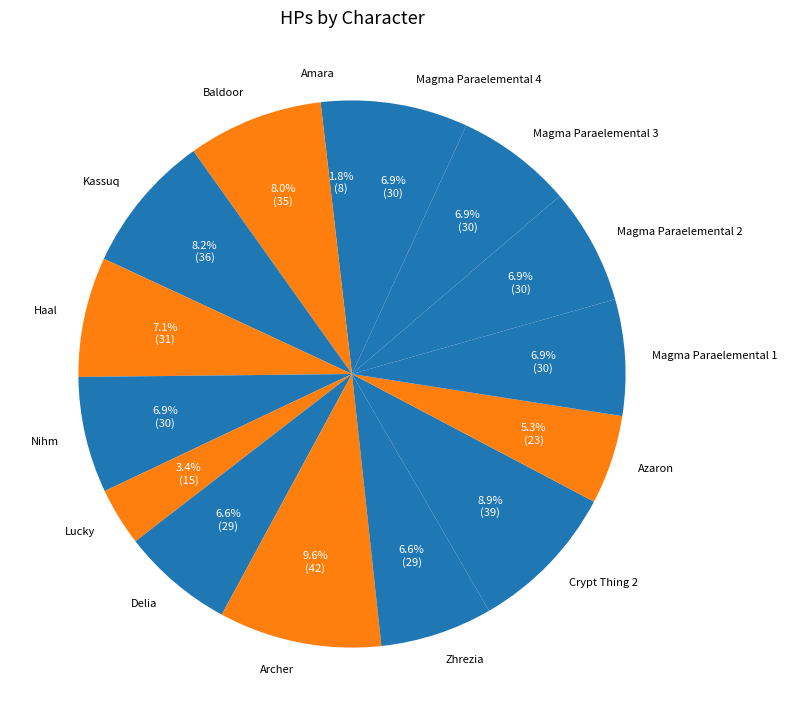

To the nearest percent, what is the average slice percentage?

7%